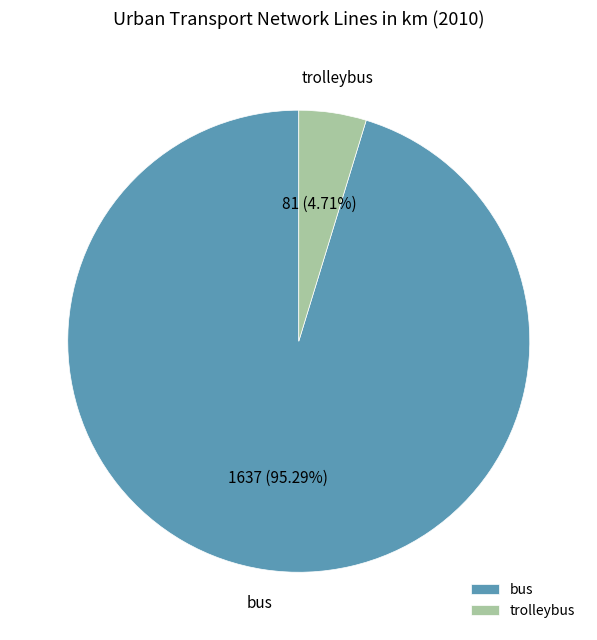

Which has a higher value, bus or trolleybus?

bus